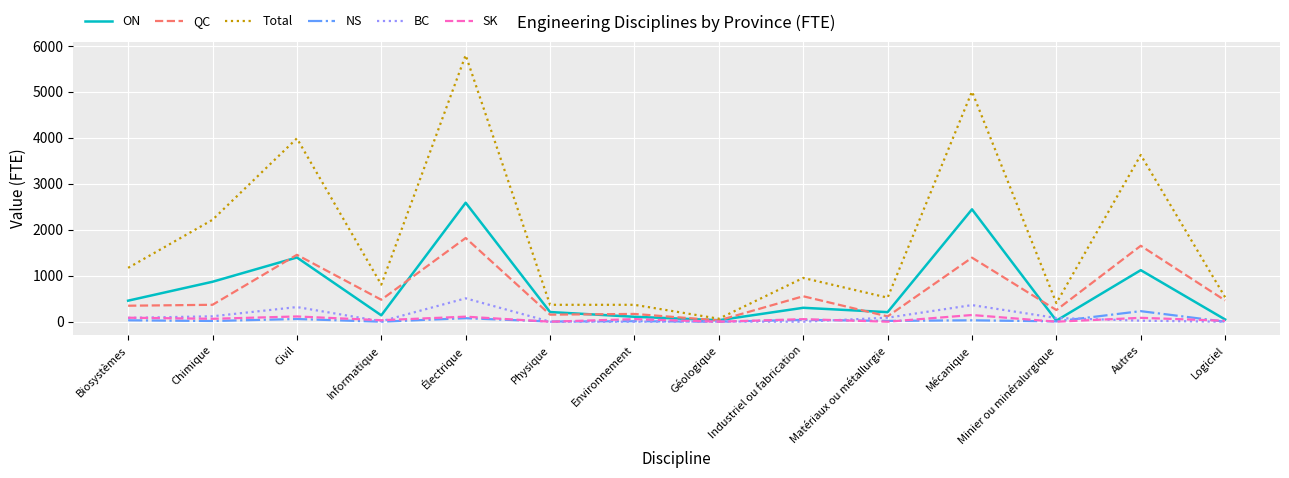

Between Environnement and Industriel ou fabrication, which series saw the biggest shift?

Total